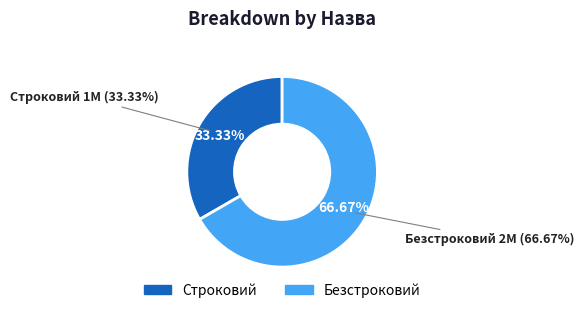

The Безстроковий slice represents 77% of the pie. True or false?

False